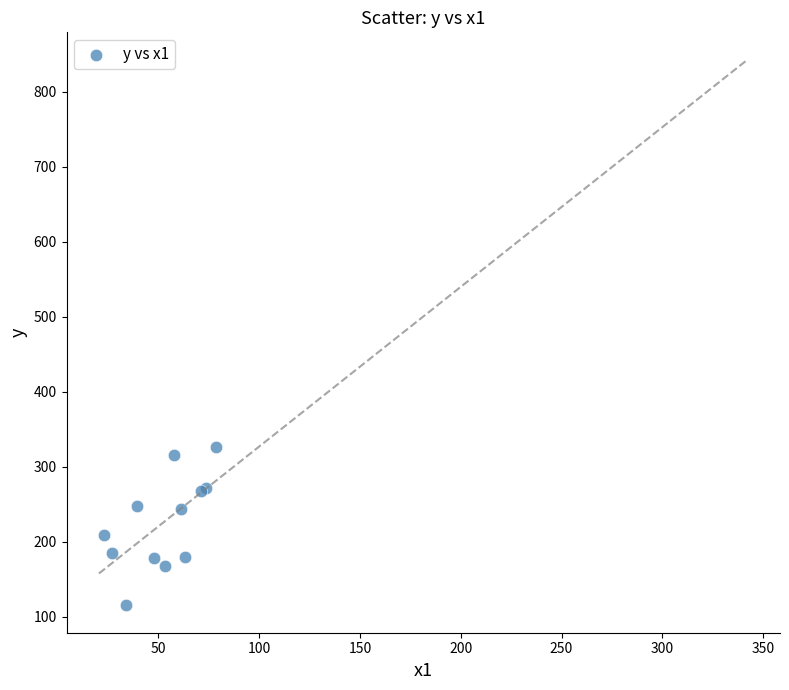

What Y value in the scatter plot is closest to 220?

209